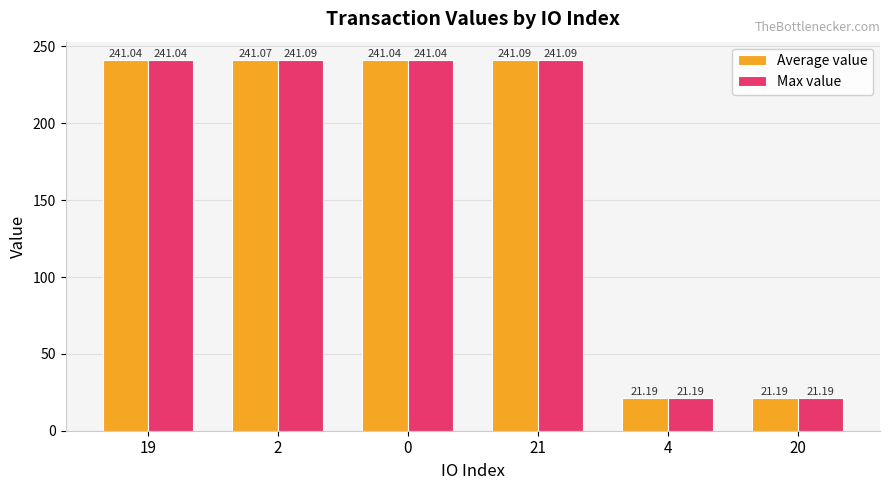

Where does the Max value series first go above 241?

19